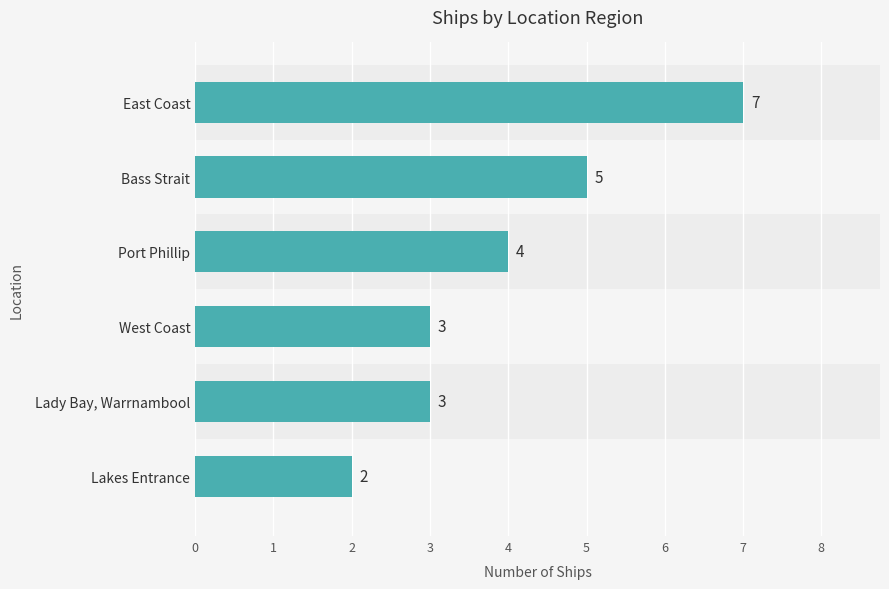

Count the values in the range 3 to 5.

4